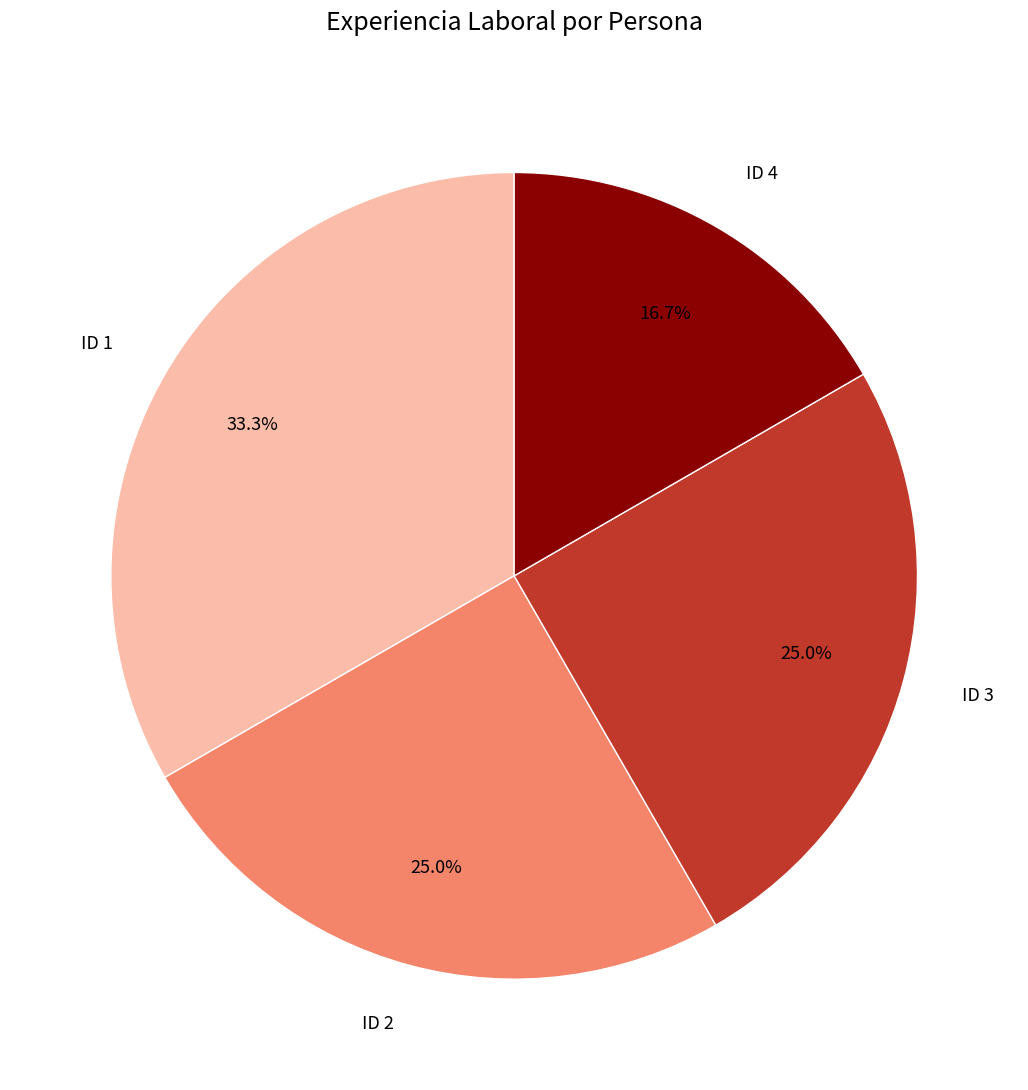

Is ID 4 the majority of the pie?

No